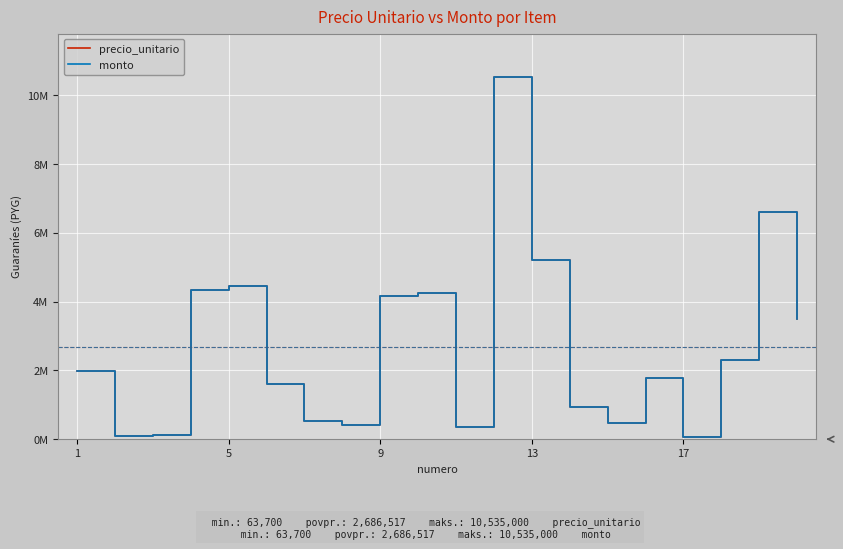

Does the chart display data point markers on the line(s)?

No